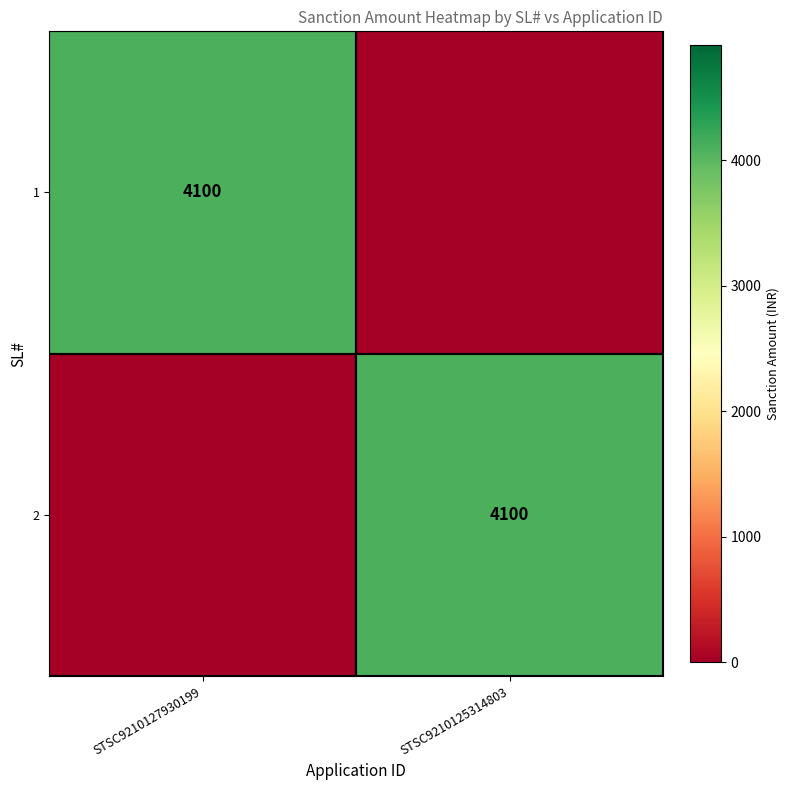

True or false: 2 has a value of 1053 at STSC9210125314803.

False